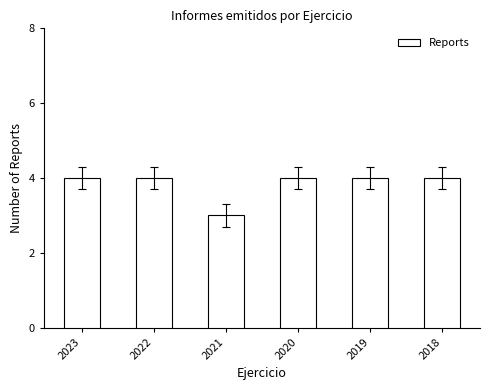

Reading left to right, extract all data points from this chart.

4	4	3	4	4	4